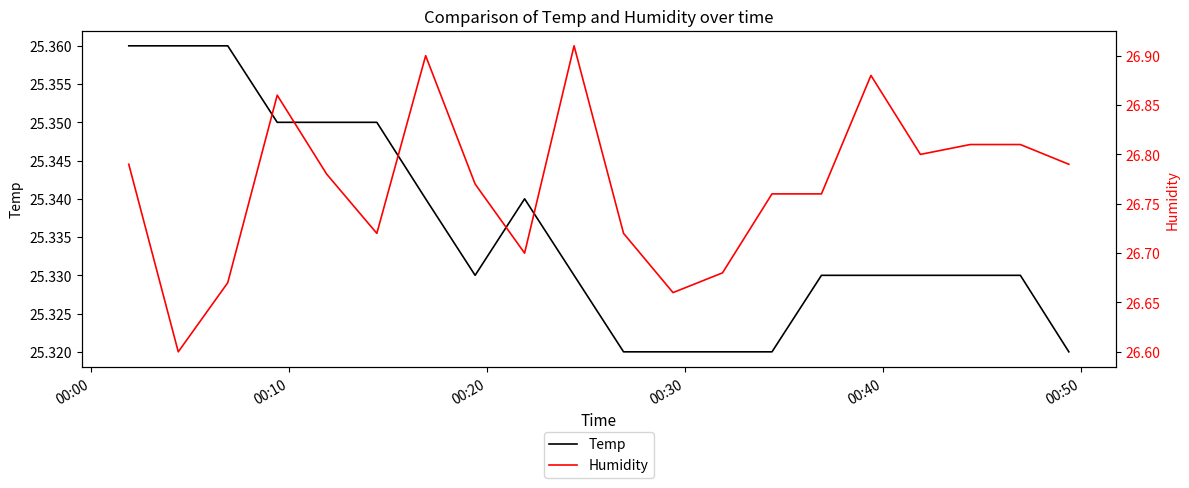

What is the difference between the maximum and second lowest values in the Humidity series?

0.2